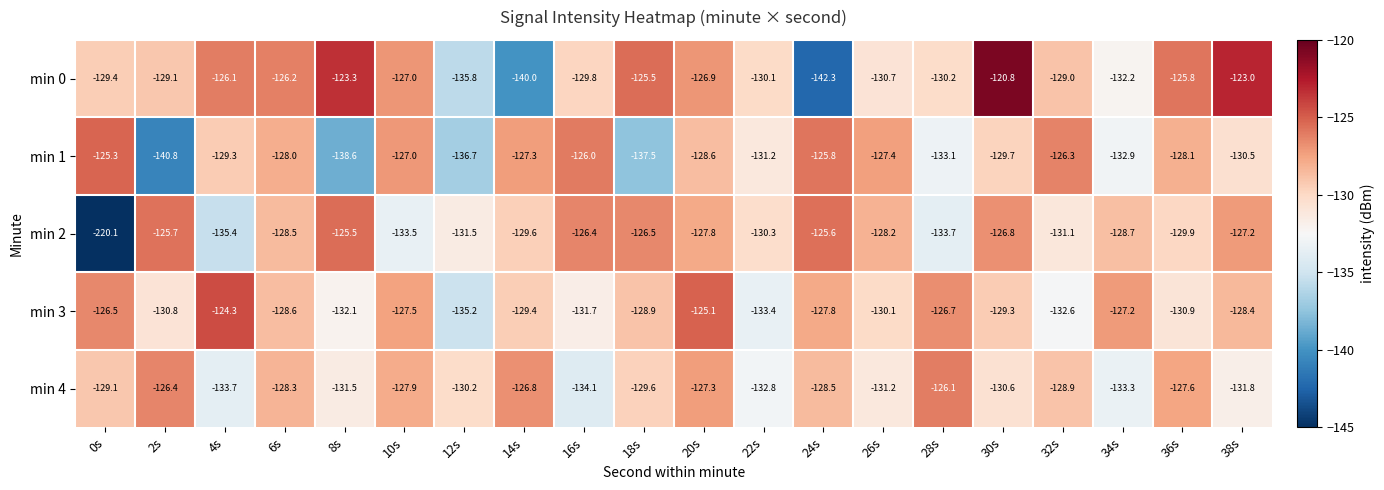

What is the difference between the highest and lowest values at 22s?

3.3